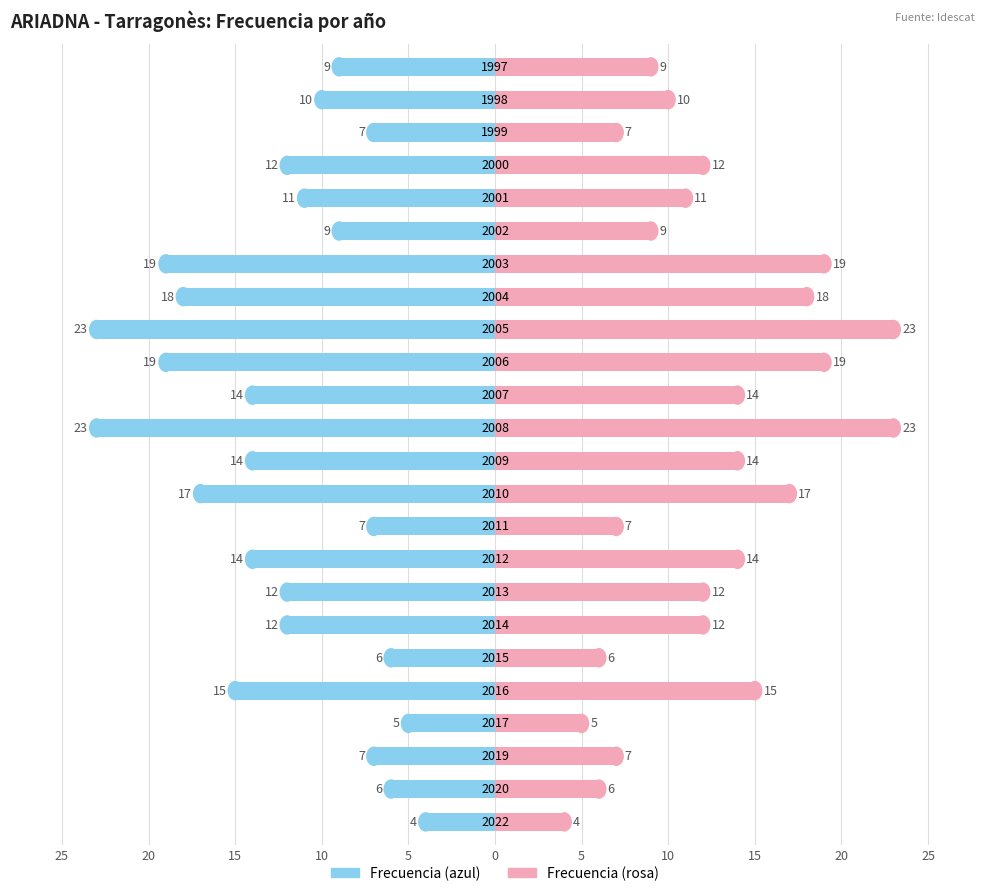

How many bars are there in total?

48